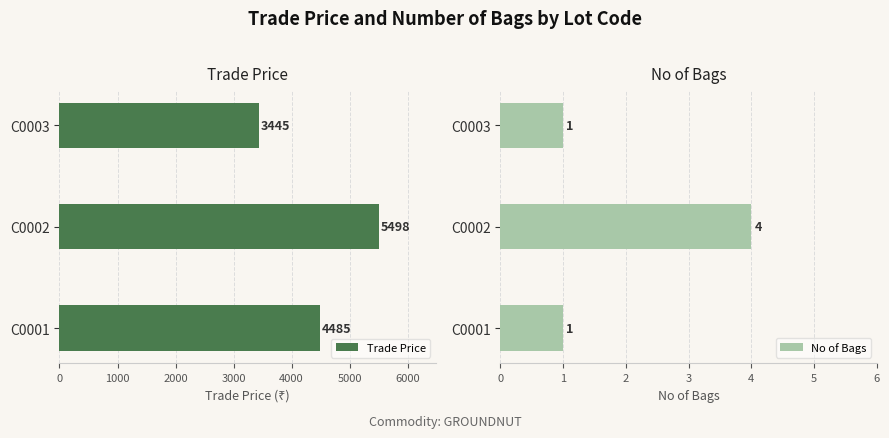

The value of Trade Price at C0003 is 4686. True or false?

False